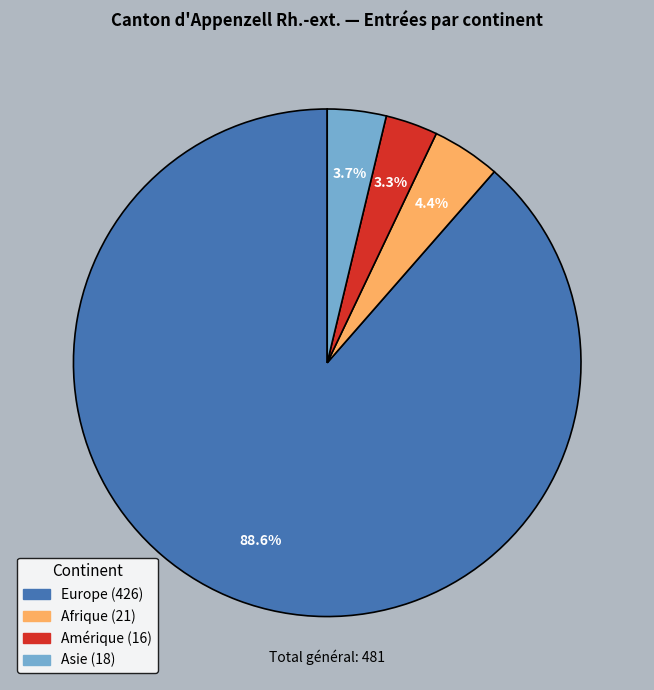

To the nearest percent, what percentage of the pie is Asie?

4%